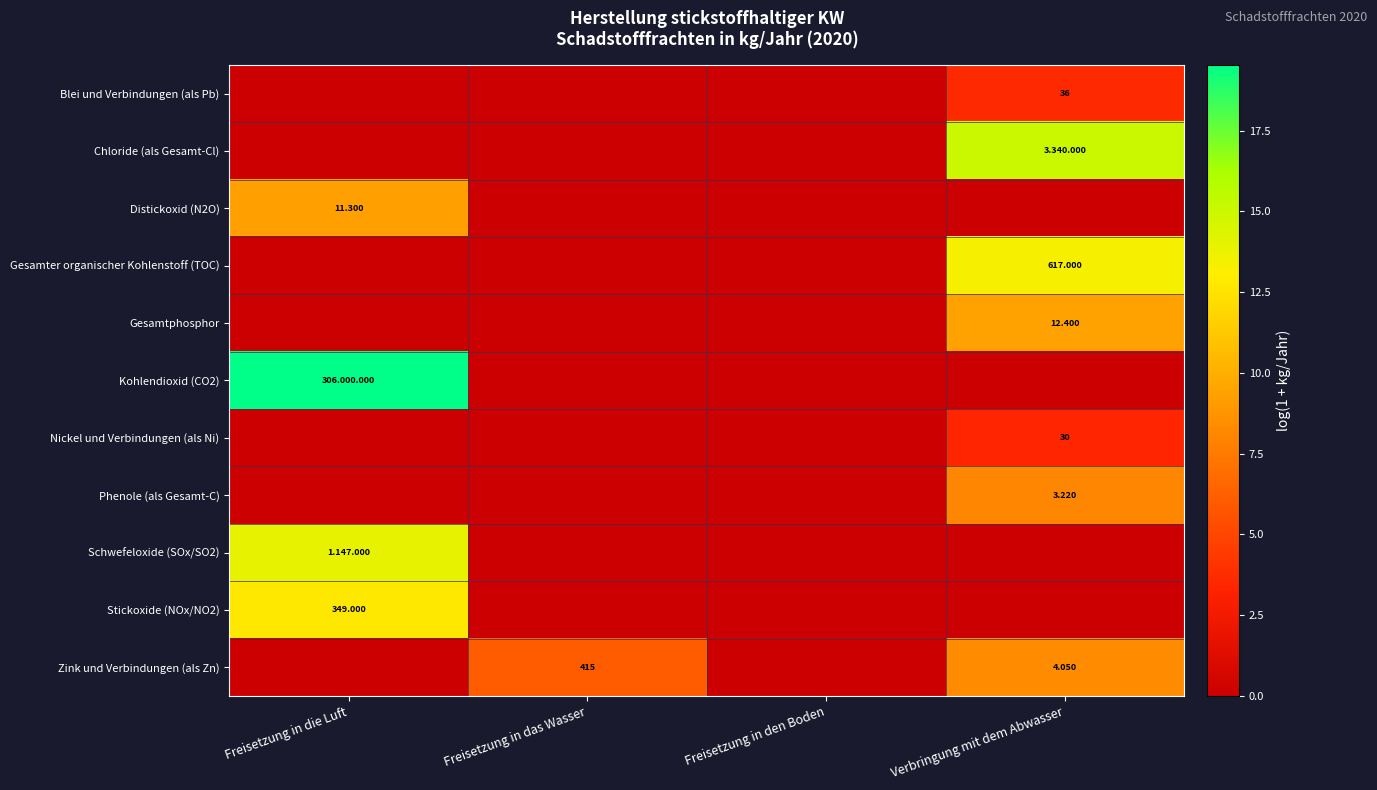

Rank the series at Freisetzung in das Wasser from lowest to highest value.

Blei und Verbindungen (als Pb), Chloride (als Gesamt-Cl), Distickoxid (N2O), Gesamter organischer Kohlenstoff (TOC), Gesamtphosphor, Kohlendioxid (CO2), Nickel und Verbindungen (als Ni), Phenole (als Gesamt-C), Schwefeloxide (SOx/SO2), Stickoxide (NOx/NO2), Zink und Verbindungen (als Zn)